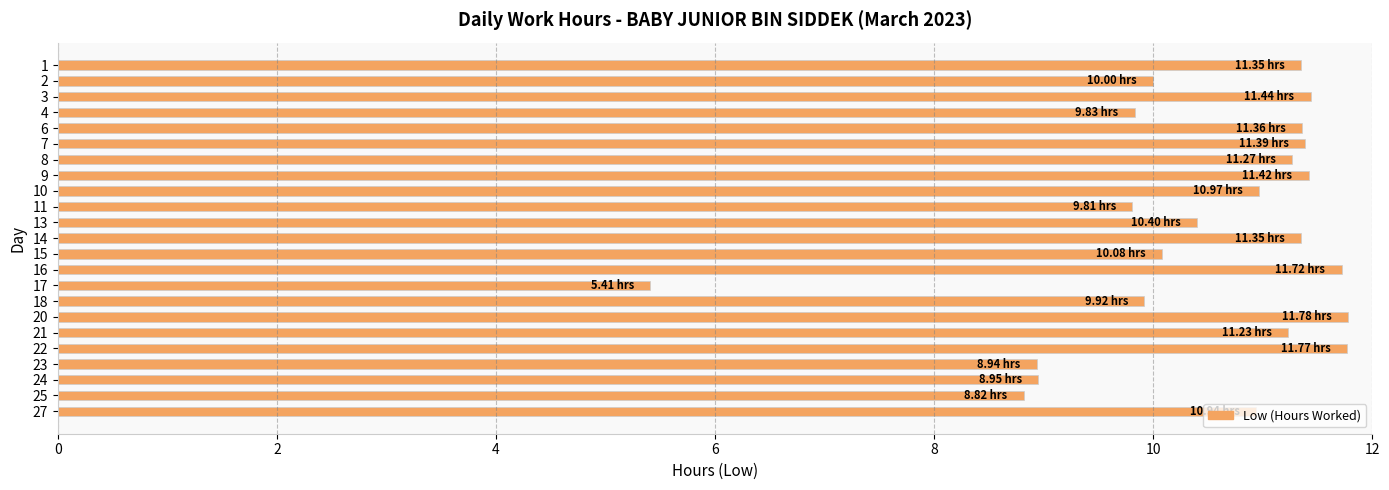

What is the greatest value displayed?

11.8